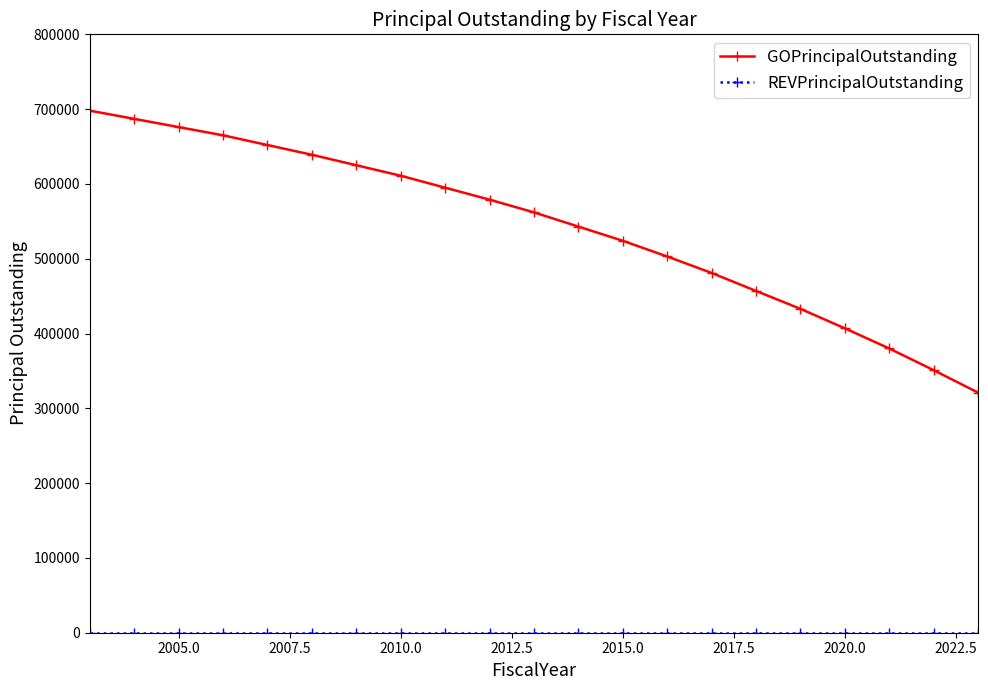

How many distinct data groups are displayed?

2